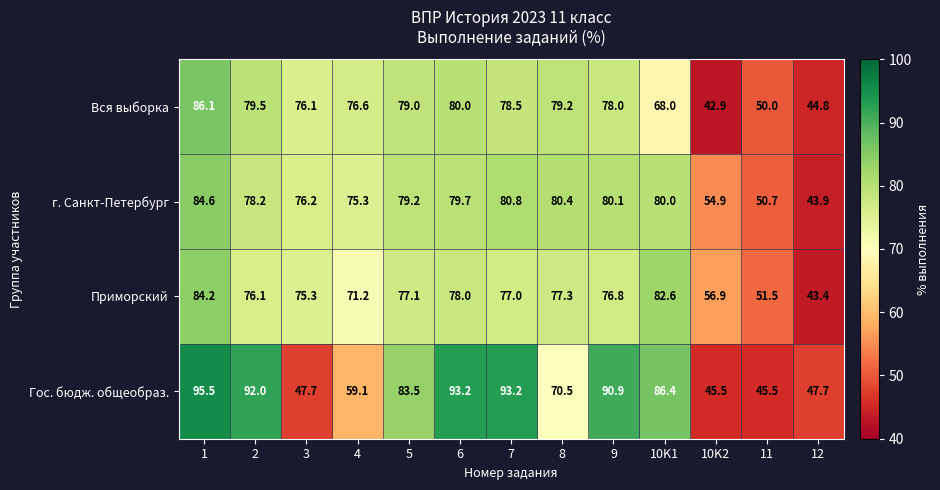

True or false: Вся выборка has a value of 114.4 at 1.

False